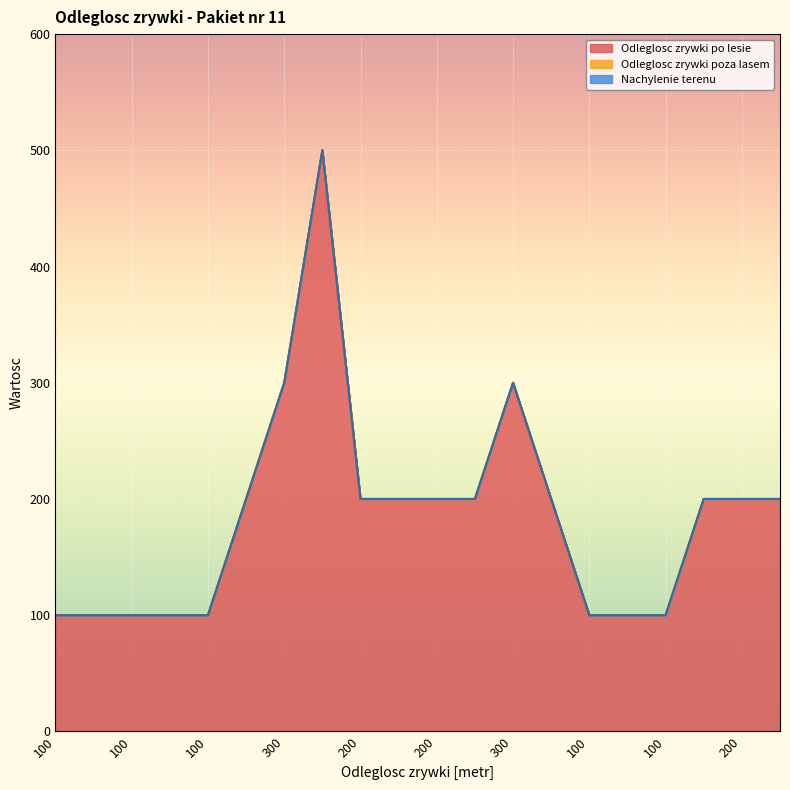

True or false: Odleglosc zrywki po lesie has more than 0 points higher than both neighbors.

True